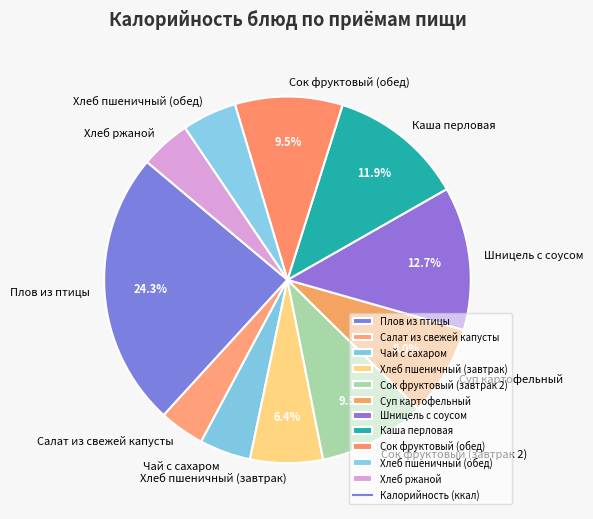

Do Хлеб пшеничный (обед) and Сок фруктовый (обед) together represent more than half of the pie?

No